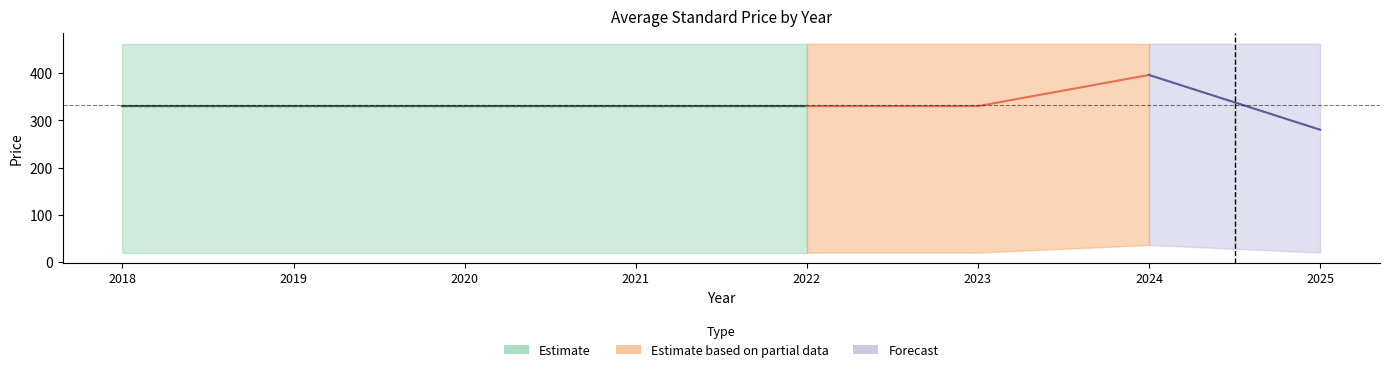

True or false: Price (PDF) and Price (PRINT) intersect in this chart.

False